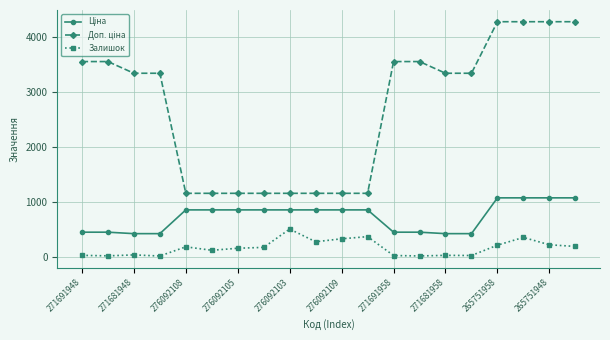

Does the chart have visible grid lines?

Yes